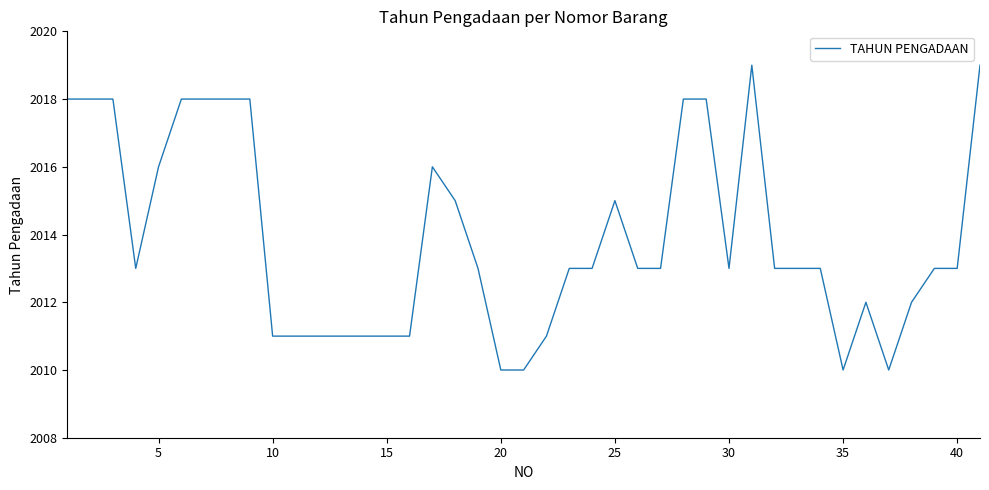

Is this an area chart (filled region under the line)?

No